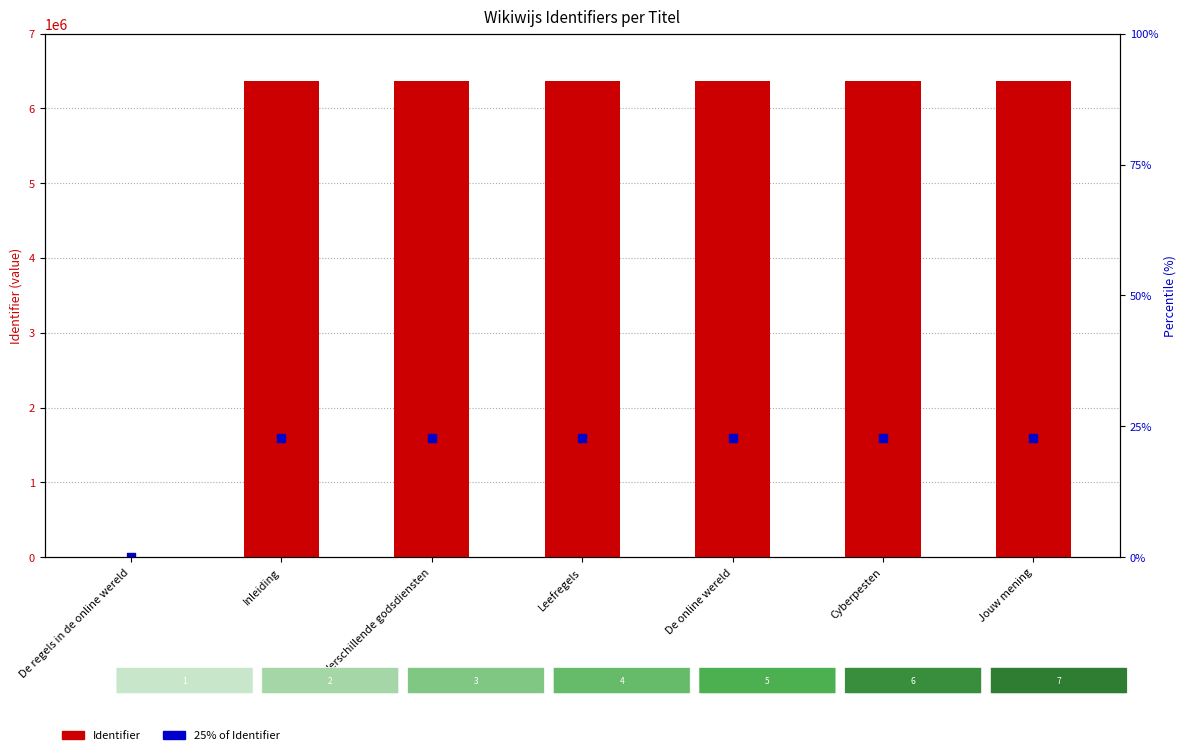

Which series reaches the maximum Y coordinate?

Identifier